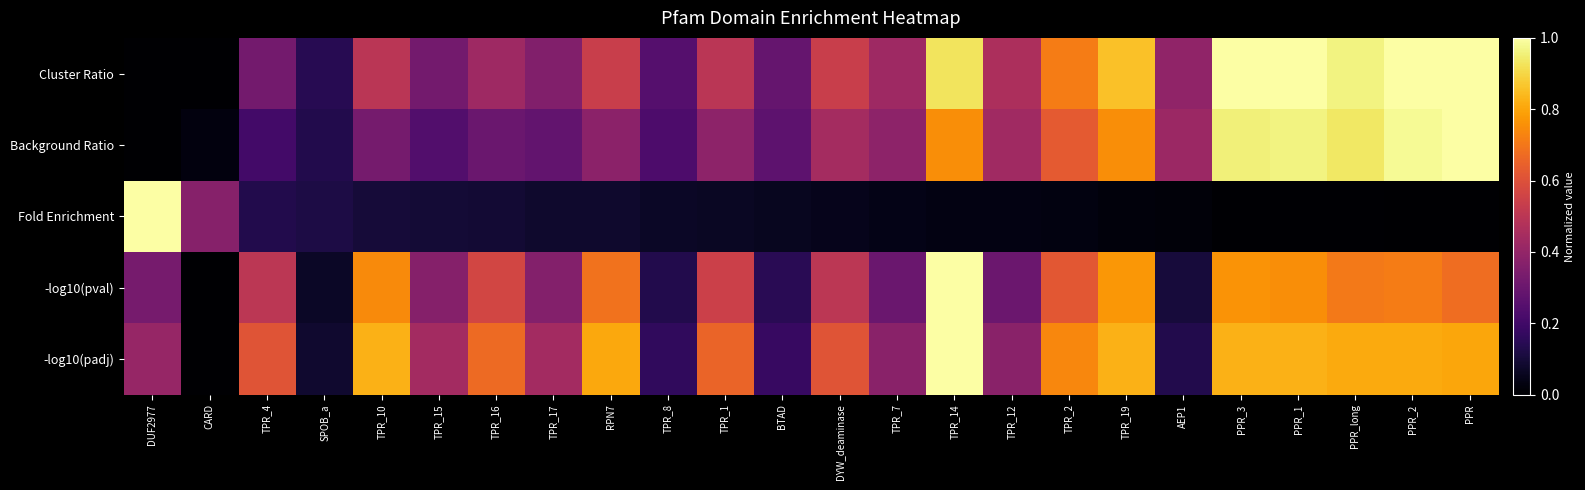

Between PPR_1 and PPR_2, which series saw the biggest shift?

-log10(pval)